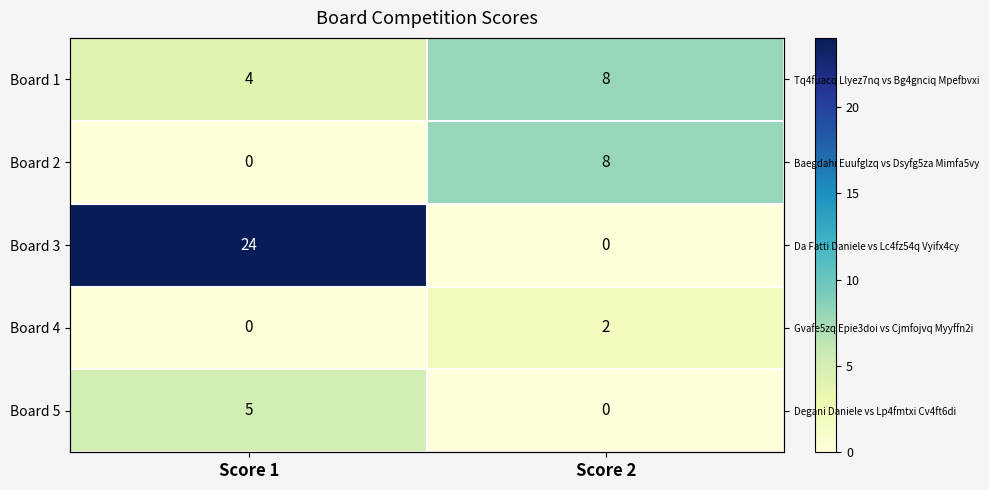

Read the Board 4 value at Score 2.

2